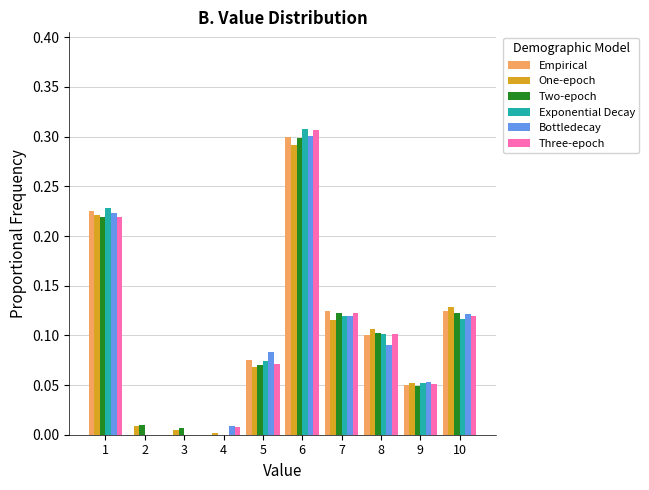

At which category is the sum across all series the highest?

6